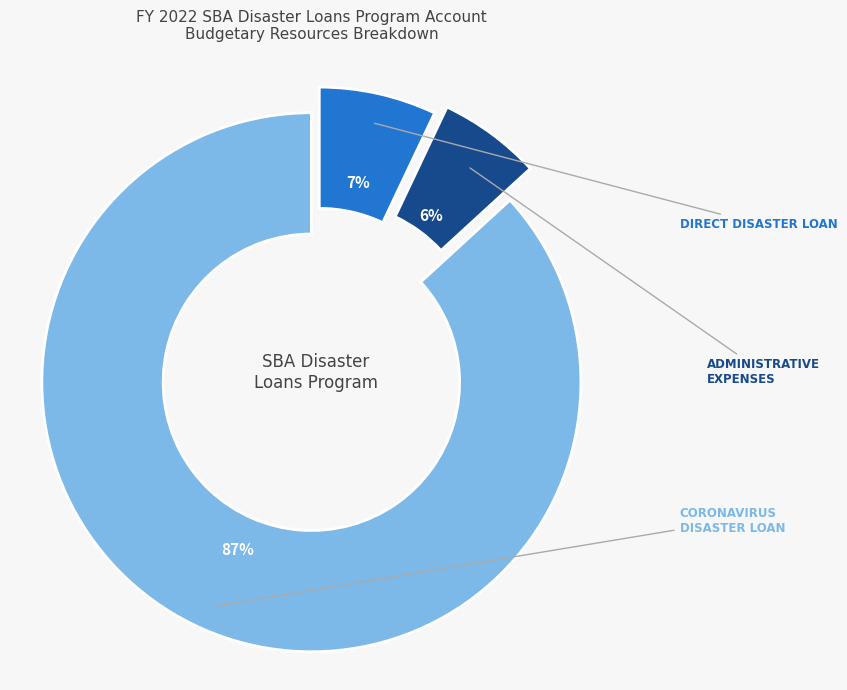

Is there any slice that represents more than half of the pie?

Yes